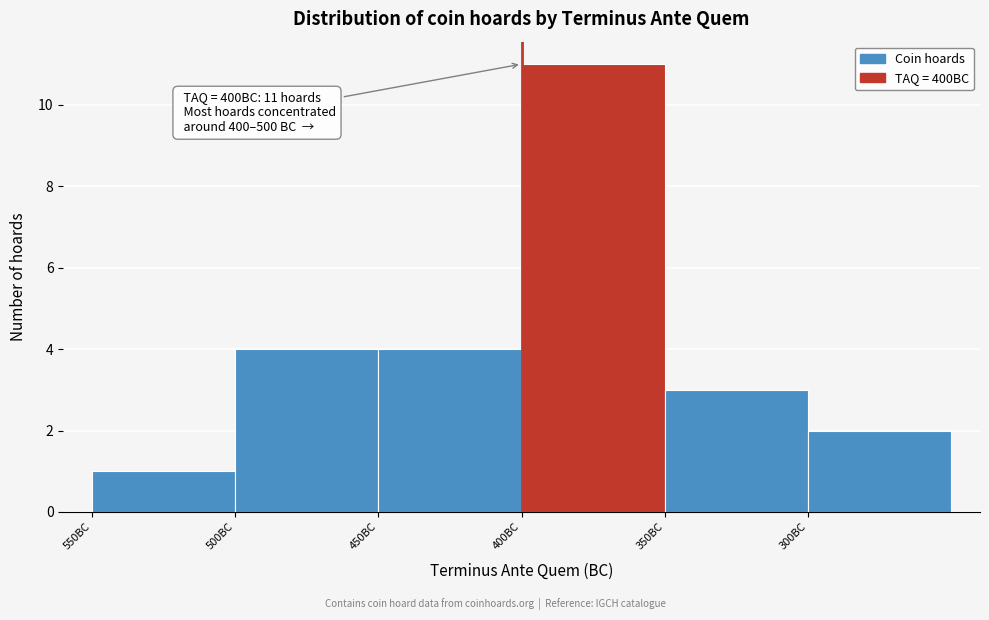

Reading left to right, transcribe all the data shown in this chart.

1	4	4	11	3	2